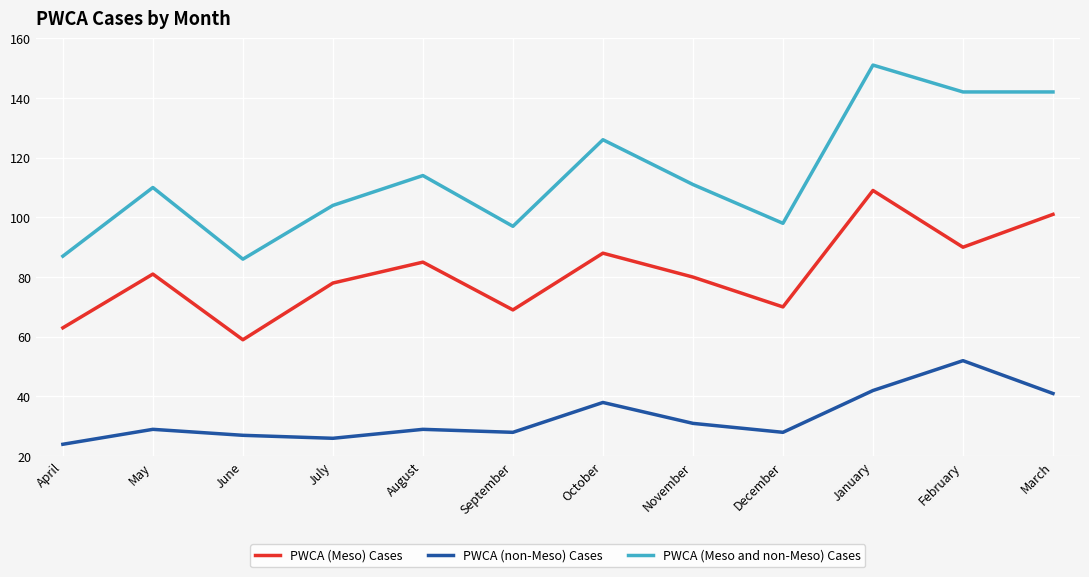

Does the chart display data point markers on the line(s)?

No